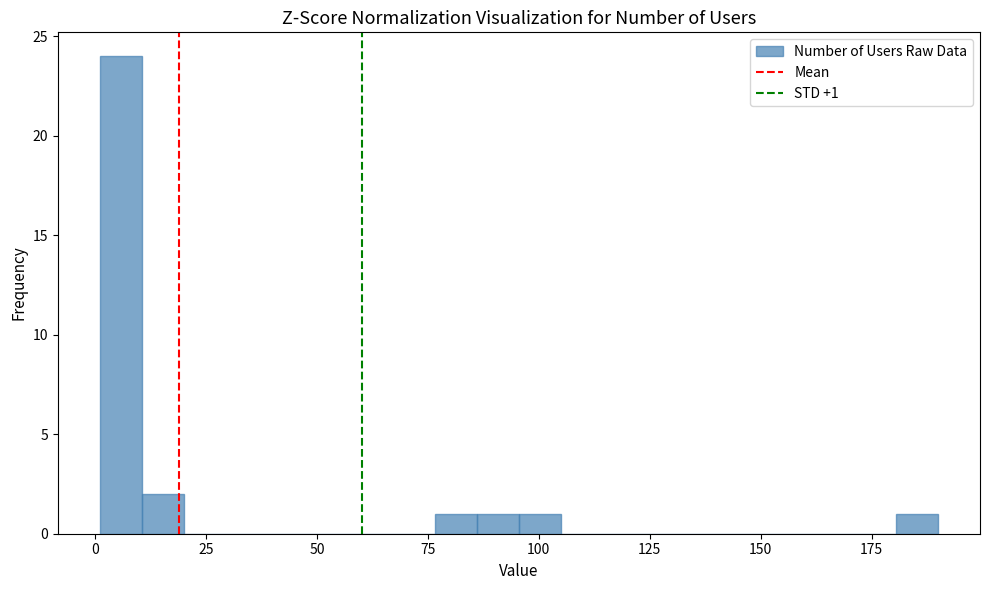

Around what value on the x-axis is the tallest bar? Give the approximate position of its centre, as read against the axis.

5